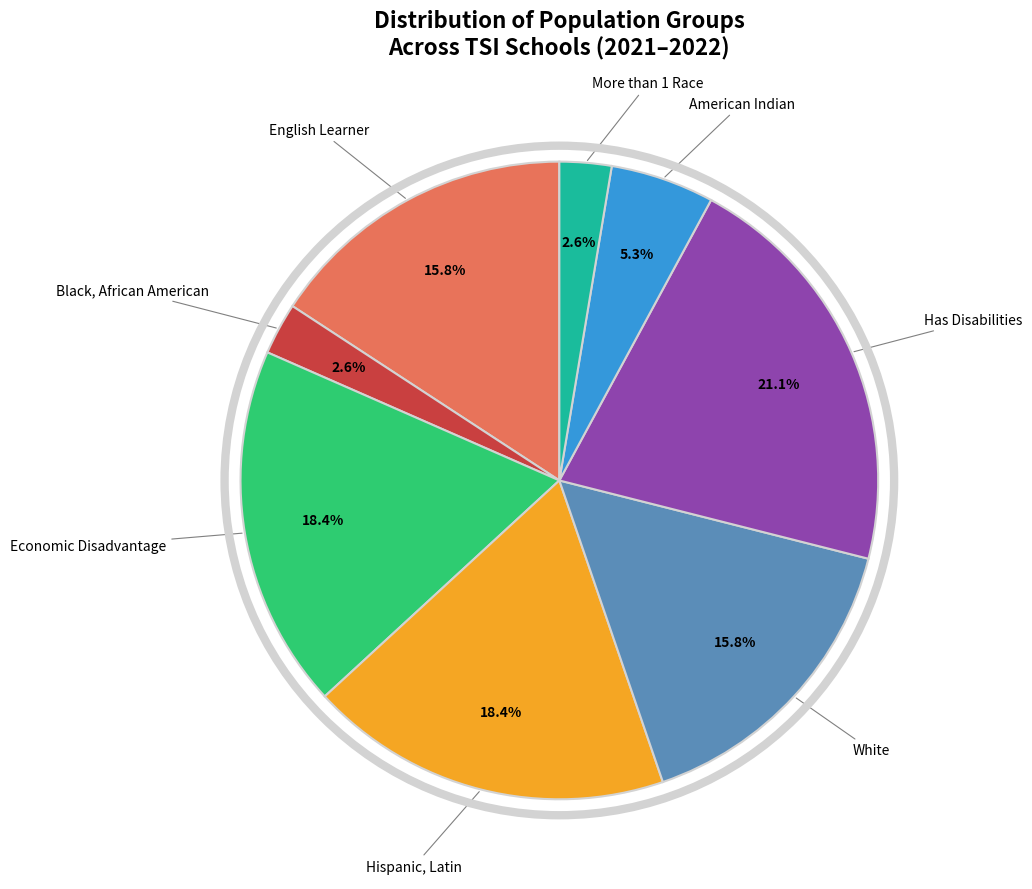

Does any single category account for the majority?

No